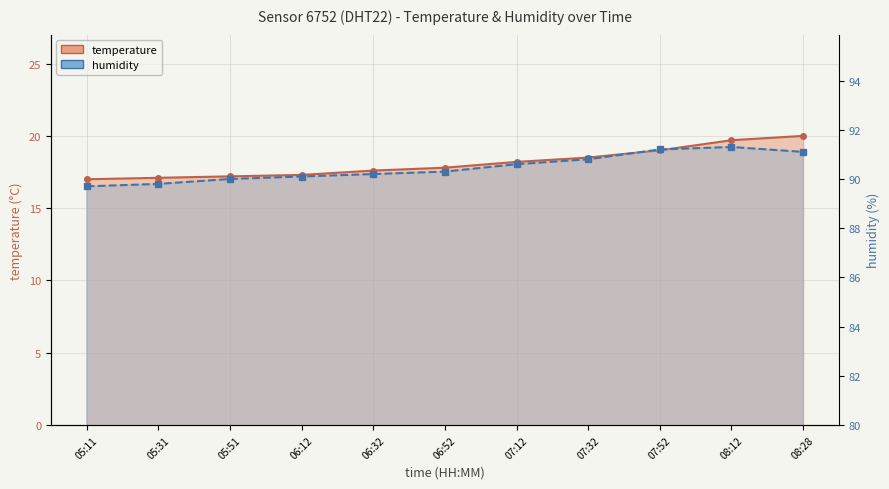

What is the label of the 9th point from the right?

05:51